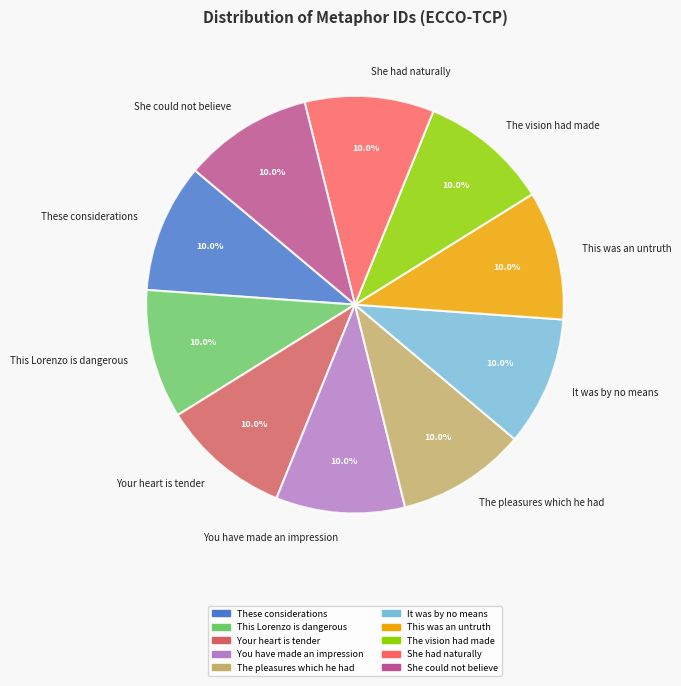

Approximately how many times larger is the value at The vision had made compared to It was by no means?

1.0